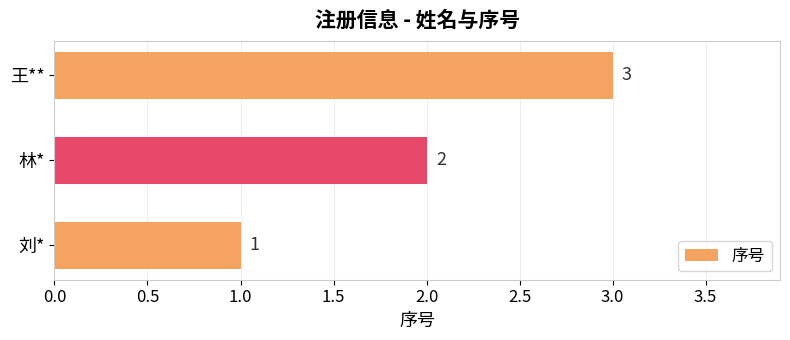

What is the sum of all values?

6